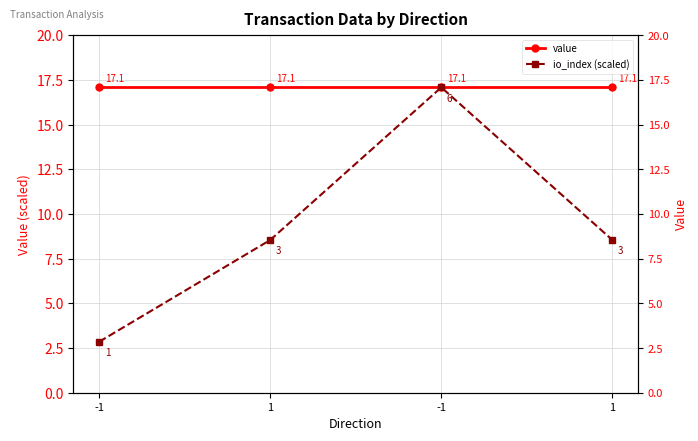

What is the value of the io_index (scaled) point at the 2nd from the left?

8.5